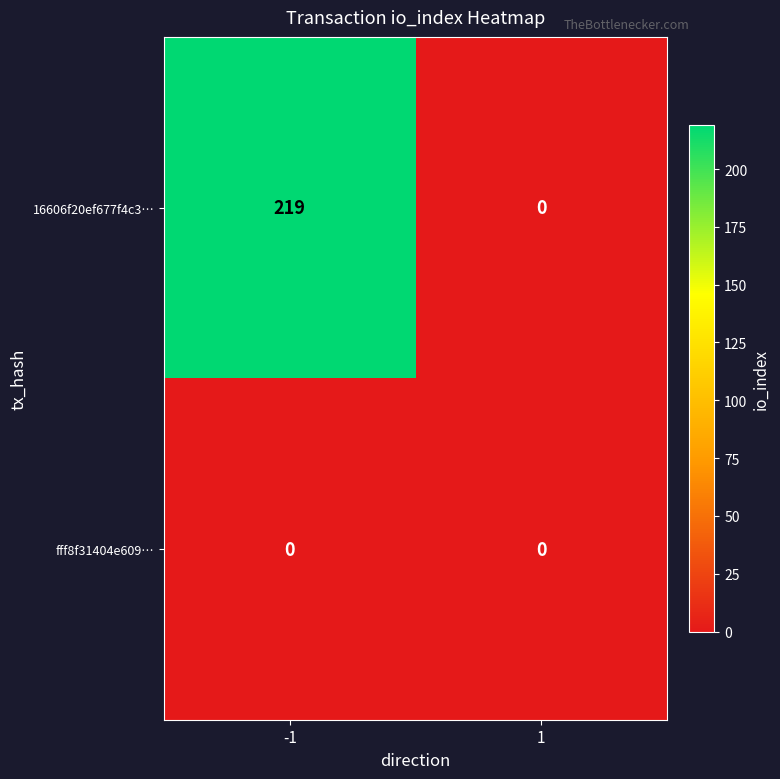

How many distinct data groups are displayed?

2